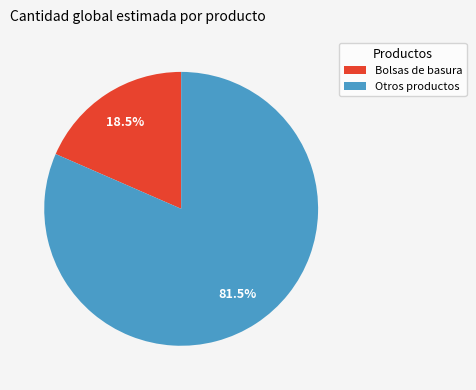

To the nearest percent, what is the difference between the largest and smallest slice percentages?

63%